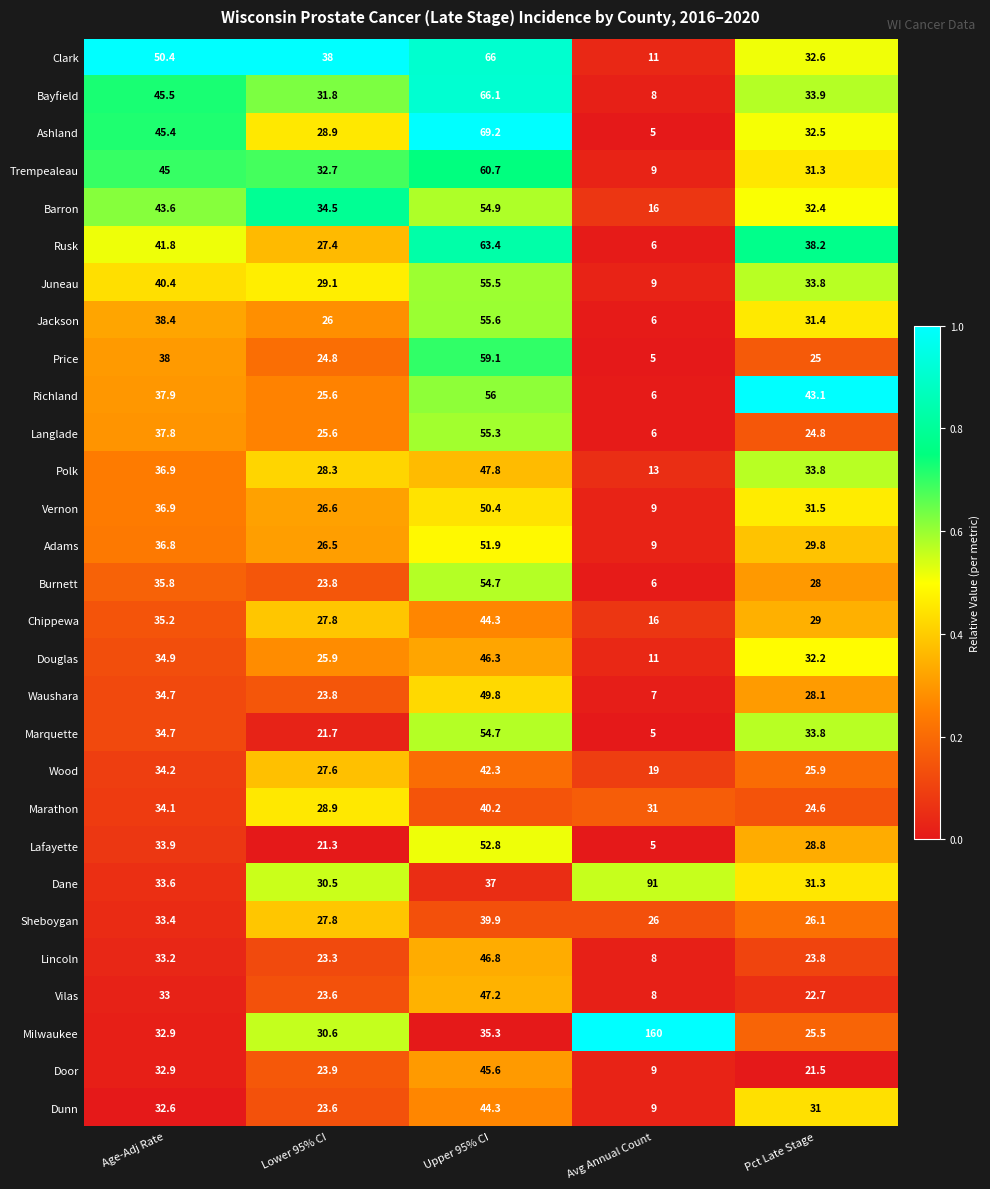

Which series has the widest spread of values?

Milwaukee